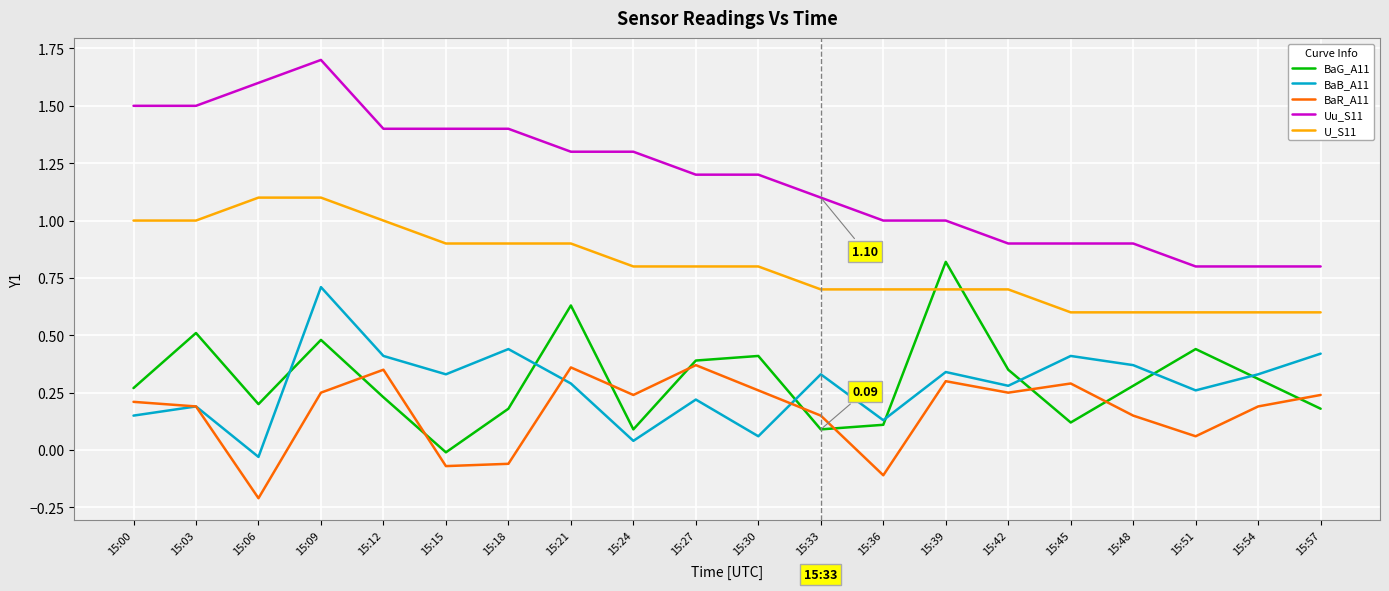

True or false: BaG_A11 and Uu_S11 intersect in this chart.

False